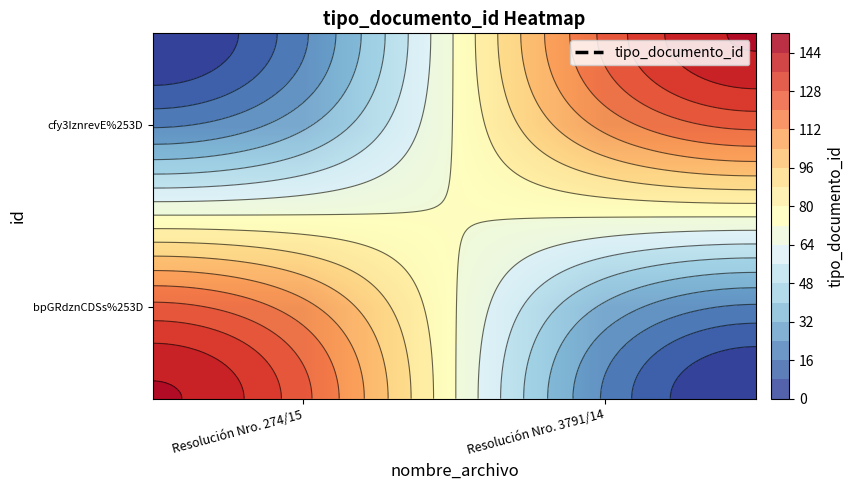

At which label does cfy3IznrevE%253D reach its minimum?

Resolución Nro. 274/15